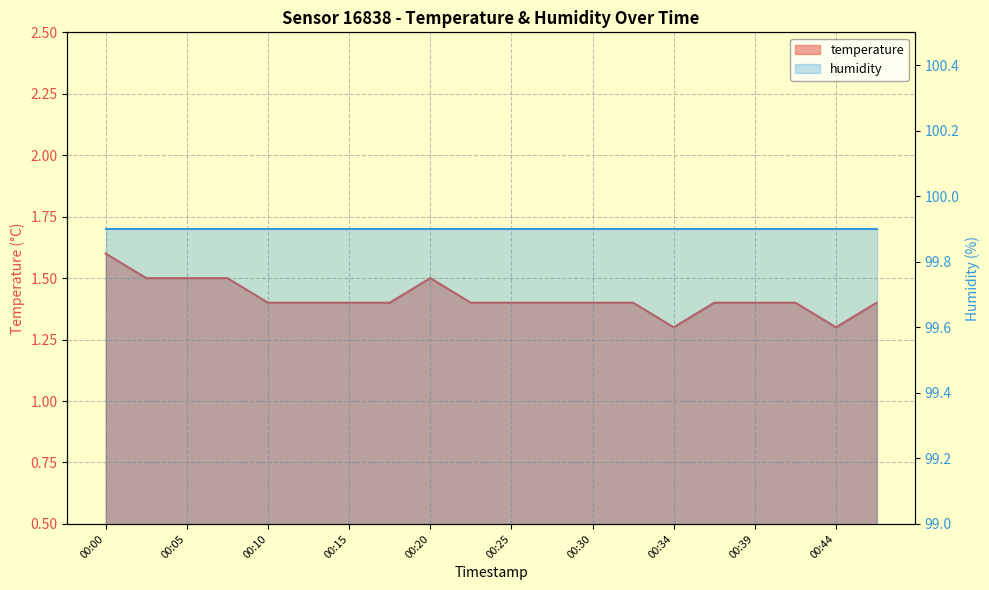

True or false: the data shows 1.5 at 00:08.

True